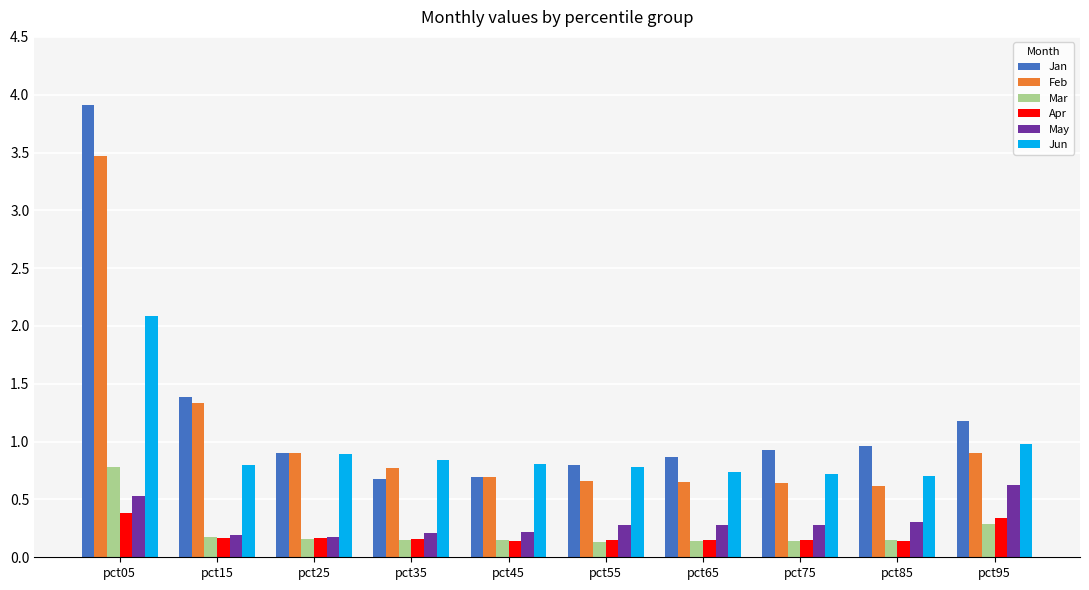

What is the difference between the highest and lowest values at pct25?

0.7